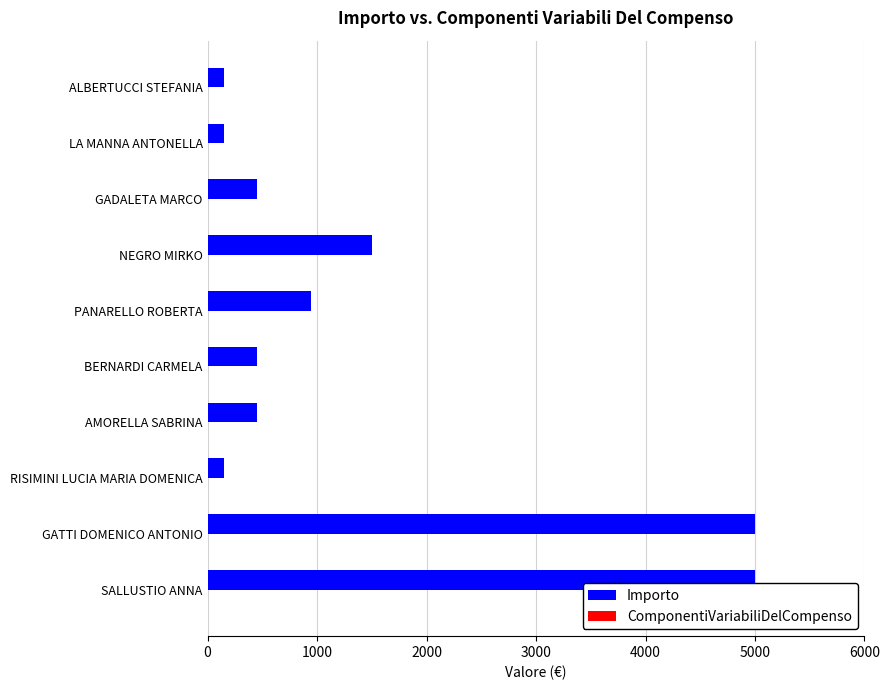

Is it true that the value at LA MANNA ANTONELLA is 150?

True